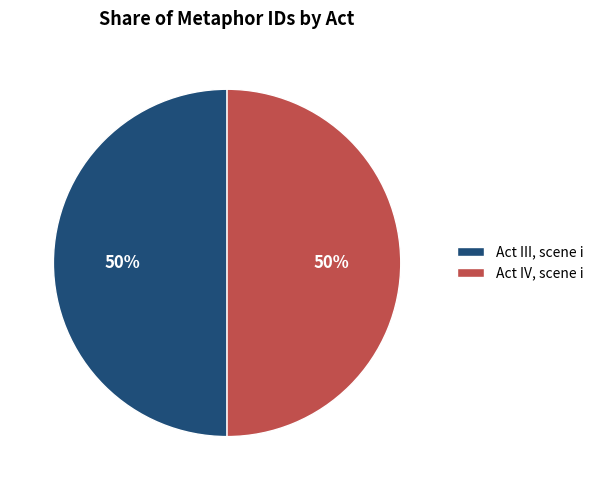

To the nearest percent, what portion does Act III, scene i represent?

50%